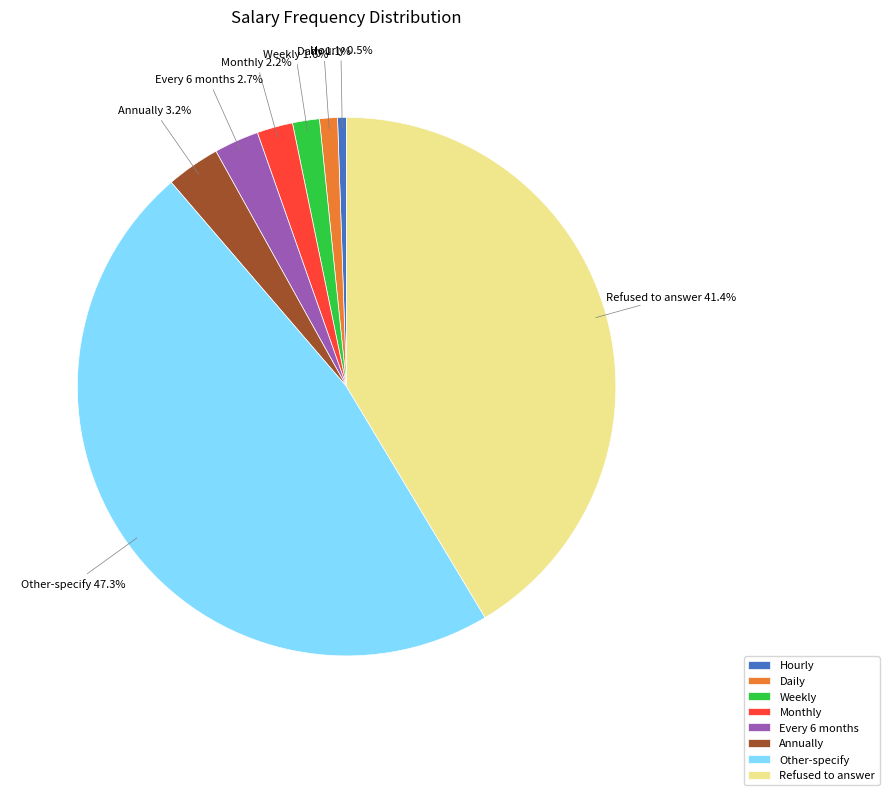

To the nearest percent, what is the difference between the Weekly and Every 6 months slice percentages?

1%